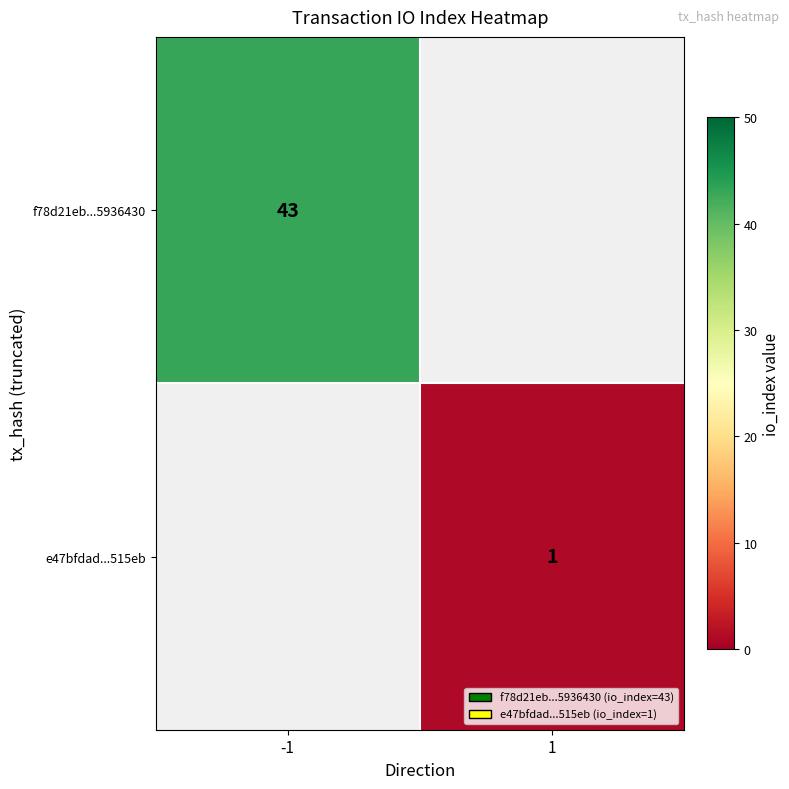

Is it true that f78d21eb...5936430 equals 43 at -1?

True